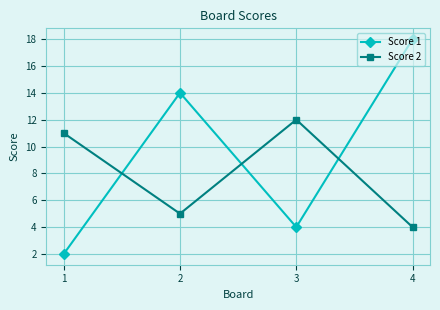

Which series has the largest total across all categories?

Score 1